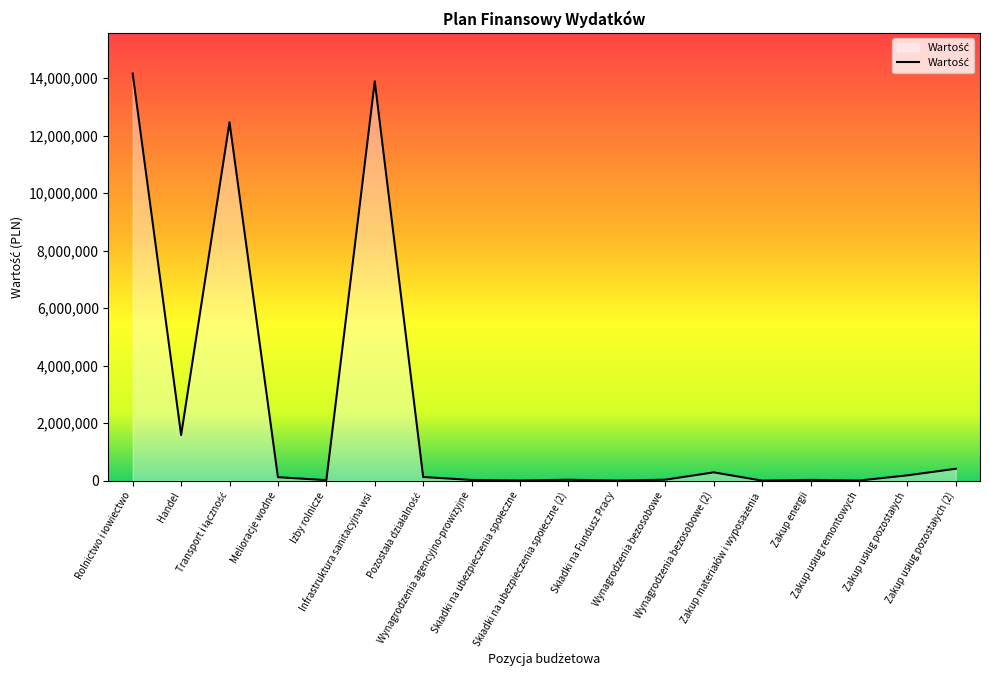

What is the greatest value displayed?

14160756